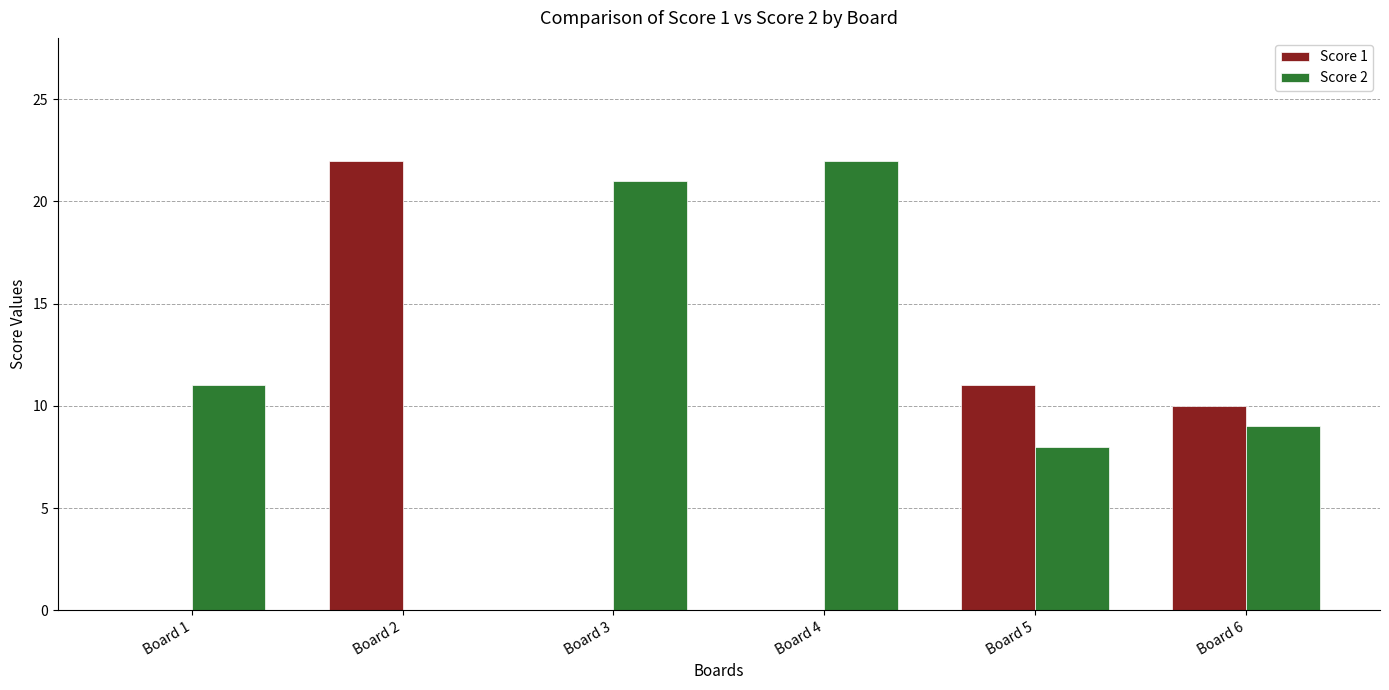

What is the sum of all Score 2 values?

71